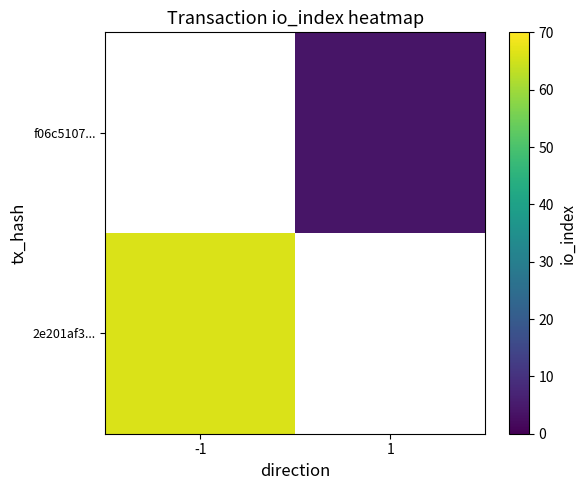

What is the maximum value shown in the chart?

66.0